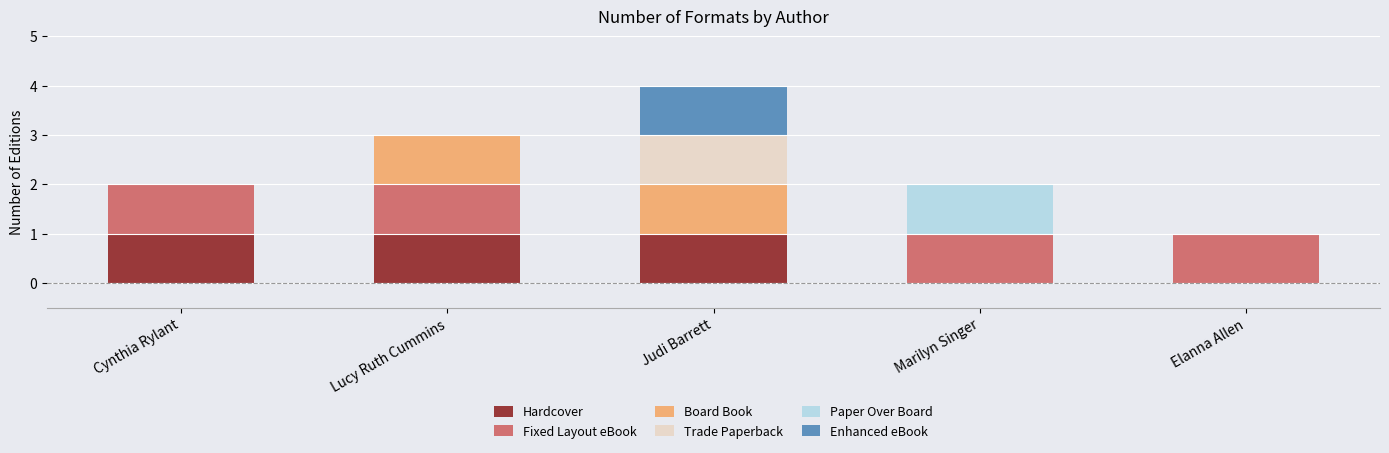

At which category is the sum across all series the highest?

Judi Barrett